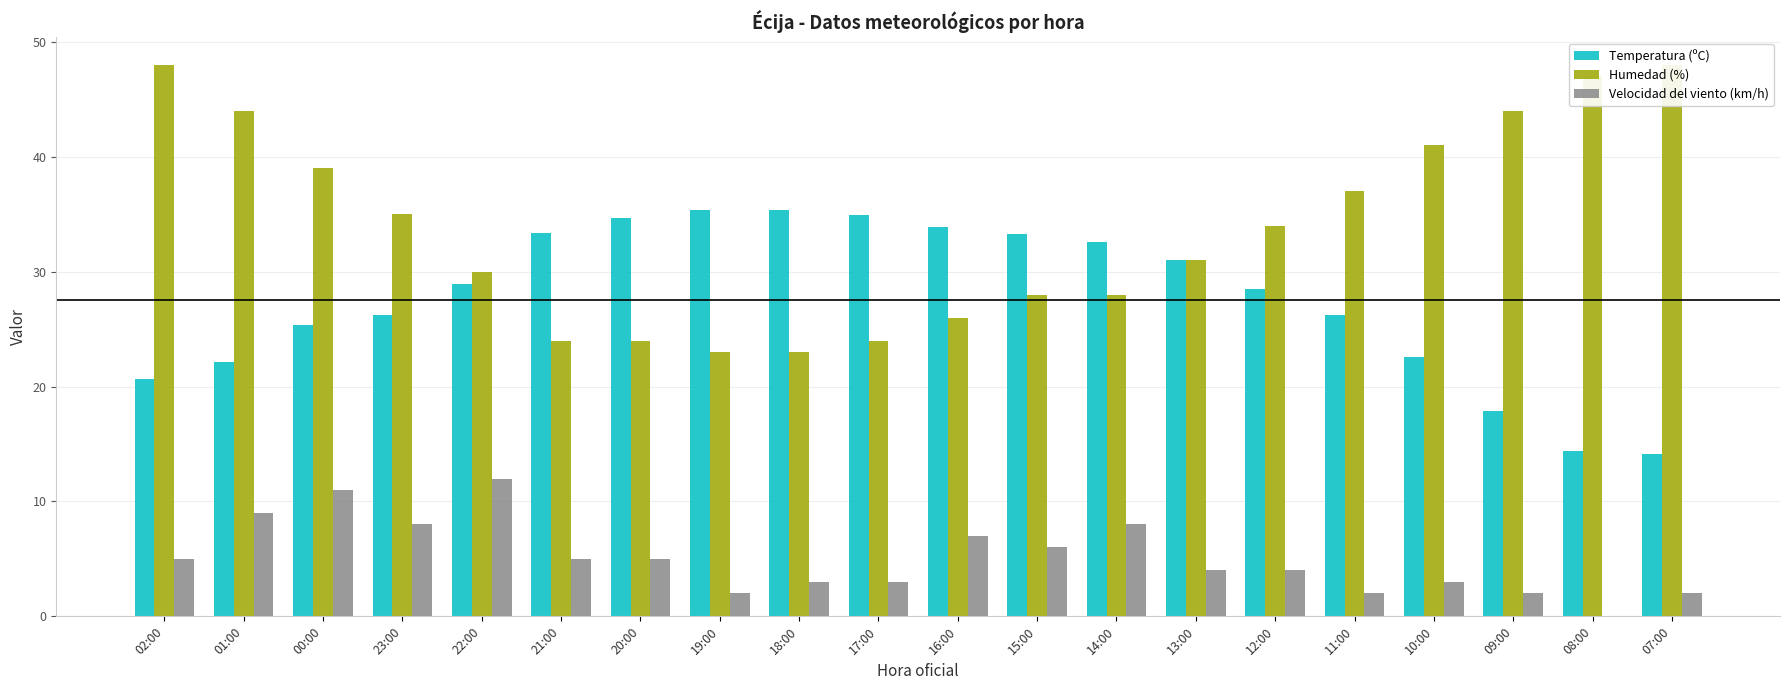

Reading left to right, list all the values displayed in this chart.

Temperatura (ºC): 20.7	22.1	25.4	26.2	28.9	33.4	34.7	35.4	35.4	34.9	33.9	33.3	32.6	31.0	28.5	26.2	22.6	17.9	14.4	14.1
Humedad (%): 48.0	44.0	39.0	35.0	30.0	24.0	24.0	23.0	23.0	24.0	26.0	28.0	28.0	31.0	34.0	37.0	41.0	44.0	47.0	48.0
Velocidad del viento (km/h): 5.0	9.0	11.0	8.0	12.0	5.0	5.0	2.0	3.0	3.0	7.0	6.0	8.0	4.0	4.0	2.0	3.0	2.0	0.0	2.0